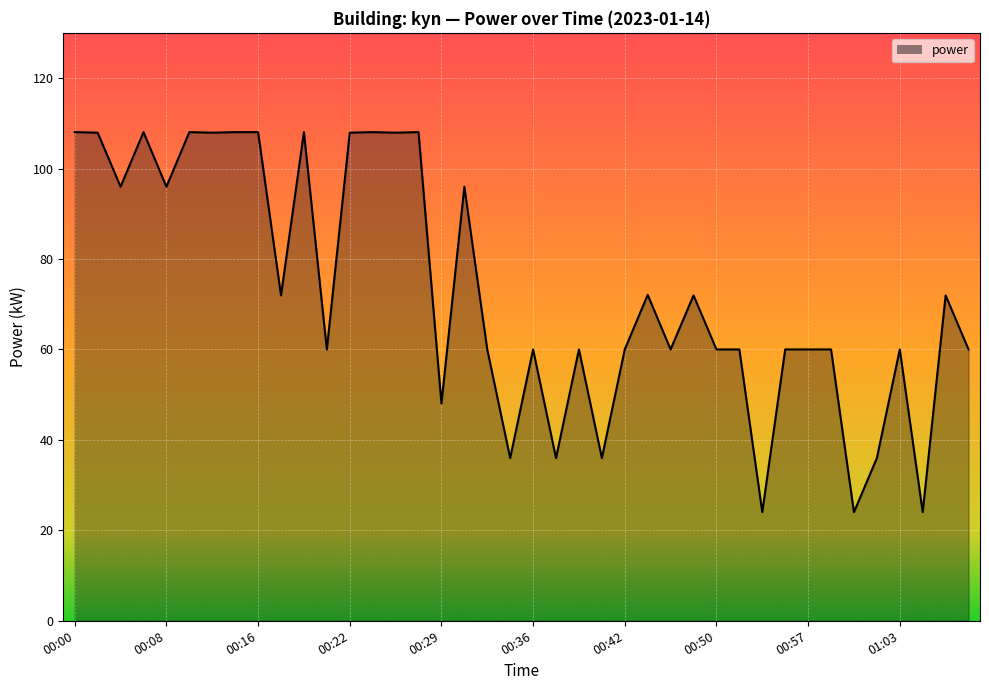

What is the minimum value shown in the chart?

24.0